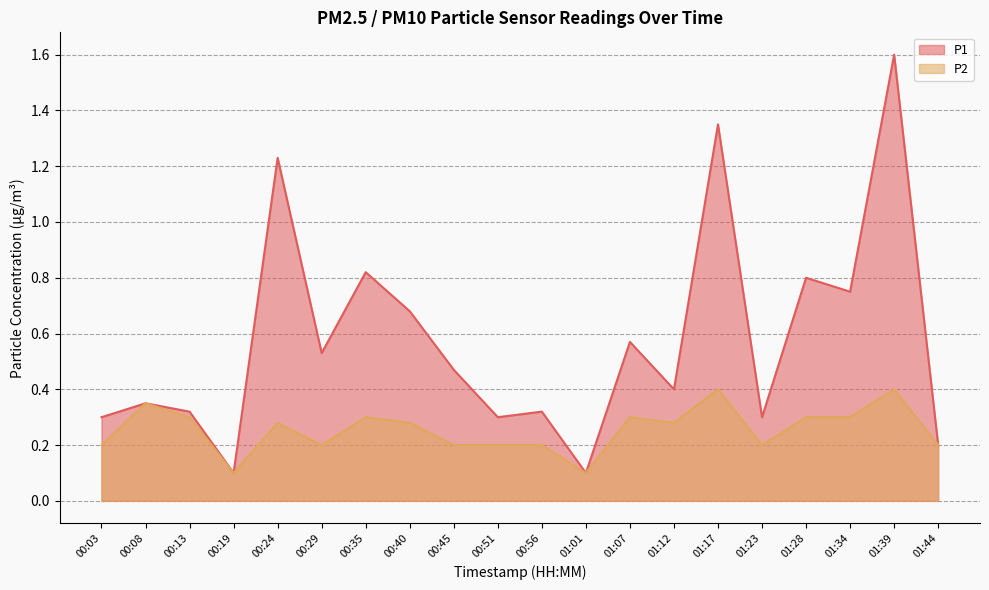

Read the P2 value at 00:45.

0.2